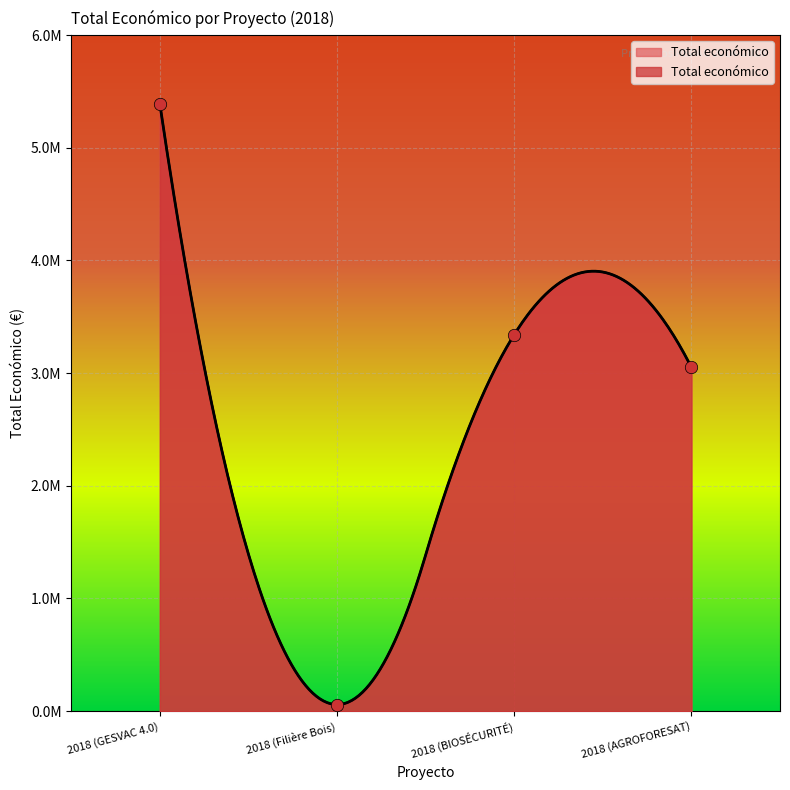

Approximately how many times larger is the value at 2018 (GESVAC 4.0) compared to 2018 (BIOSÉCURITÉ)?

1.6